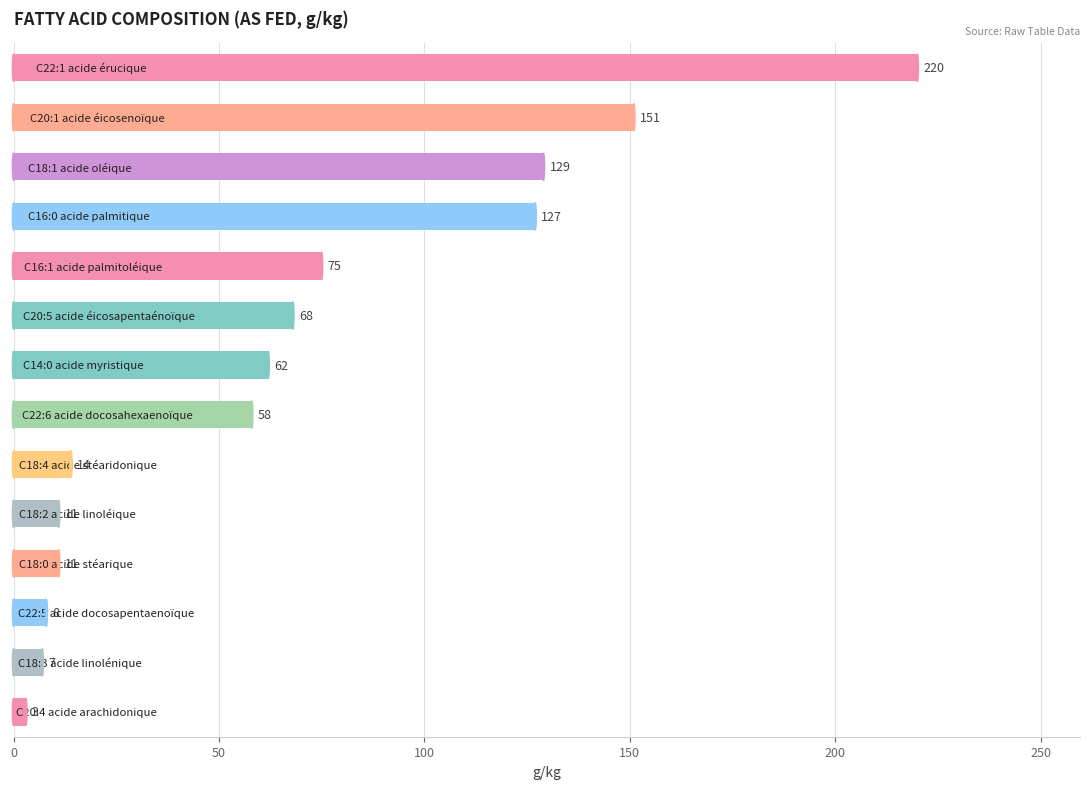

What is the value of the 10th bar from the top?

11